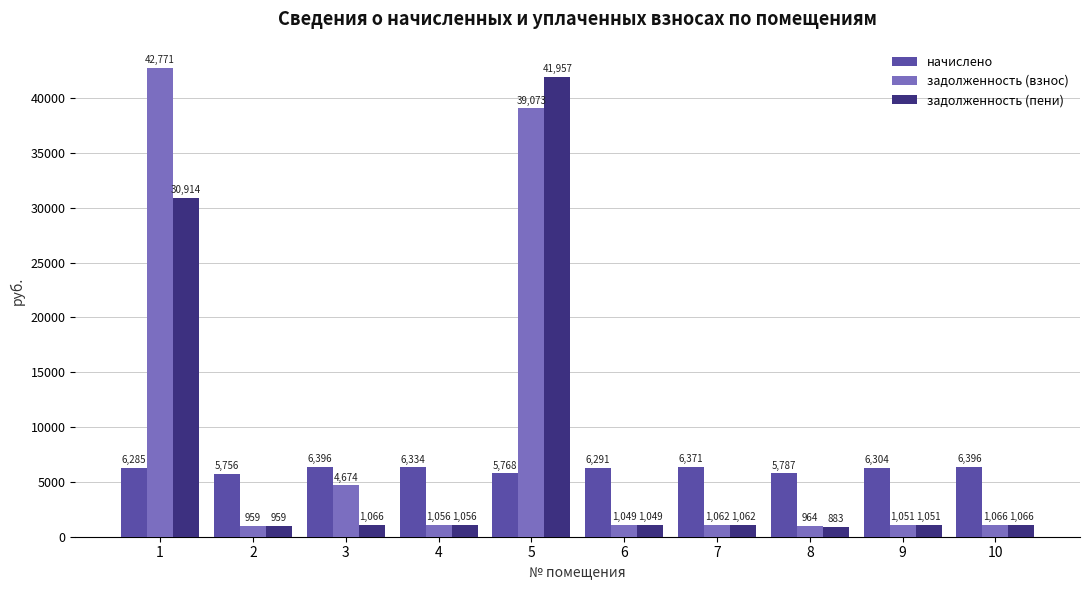

Where does the задолженность (взнос) series first go above 1061?

1